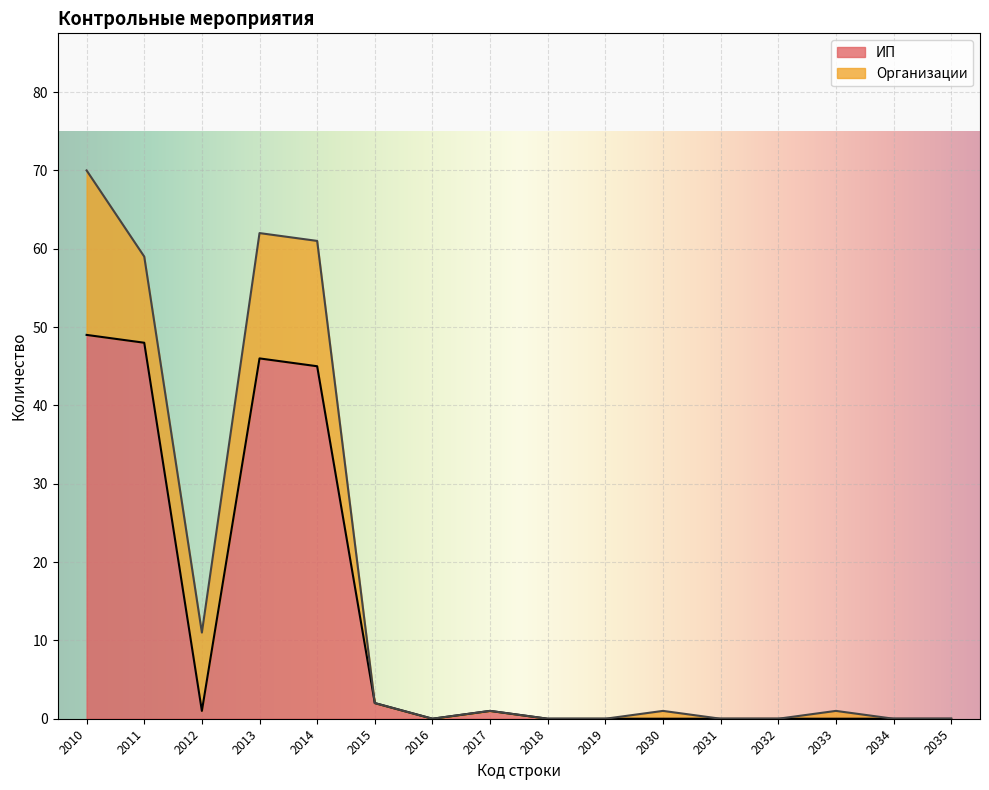

How many positive values are there?

7